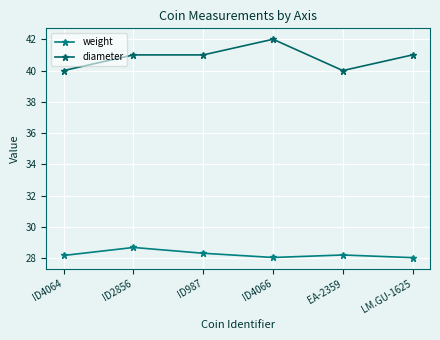

Reading left to right, what are all the values shown in this chart?

weight: ID4064=28.2	ID2856=28.7	ID987=28.3	ID4066=28.1	EA-2359=28.2	LM.GU-1625=28.1
diameter: ID4064=40.0	ID2856=41.0	ID987=41.0	ID4066=42.0	EA-2359=40.0	LM.GU-1625=41.0